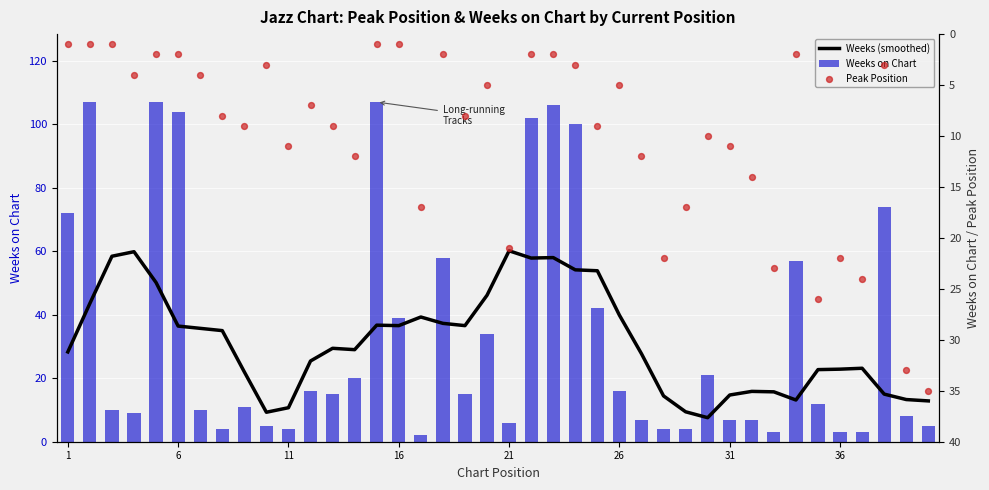

Which series contains the highest Y value?

Weeks on Chart